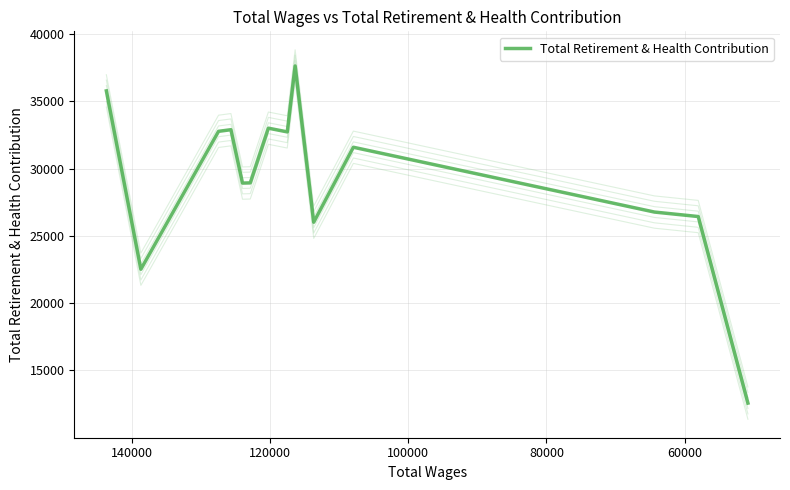

What is the difference between the maximum and minimum values?

25061